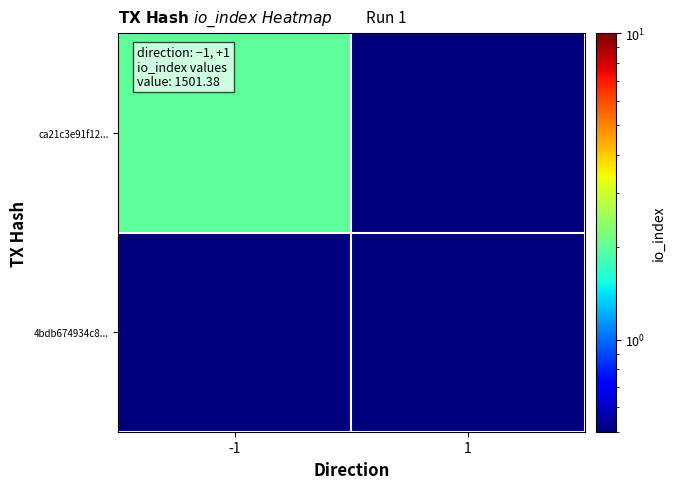

At how many categories does at least one series exceed 1?

1